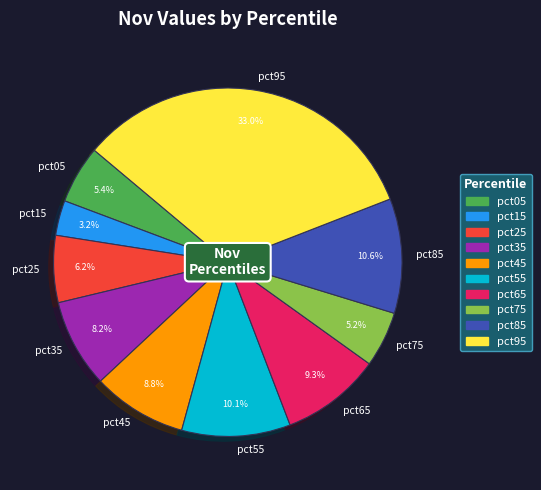

Count the number of slices in the pie.

10